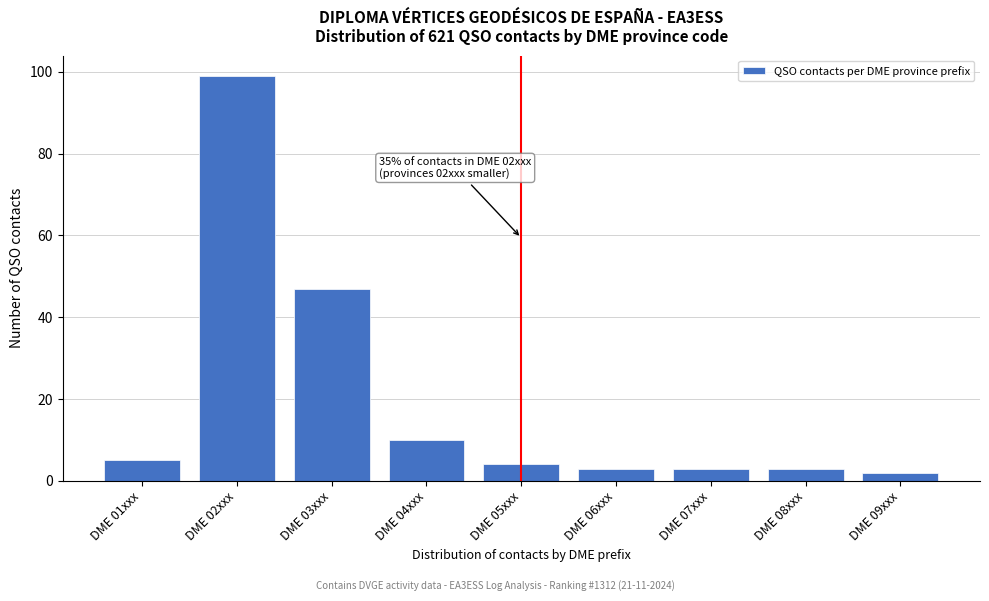

Reading left to right, transcribe all the data shown in this chart.

DME 01xxx=5	DME 02xxx=99	DME 03xxx=47	DME 04xxx=10	DME 05xxx=4	DME 06xxx=3	DME 07xxx=3	DME 08xxx=3	DME 09xxx=2